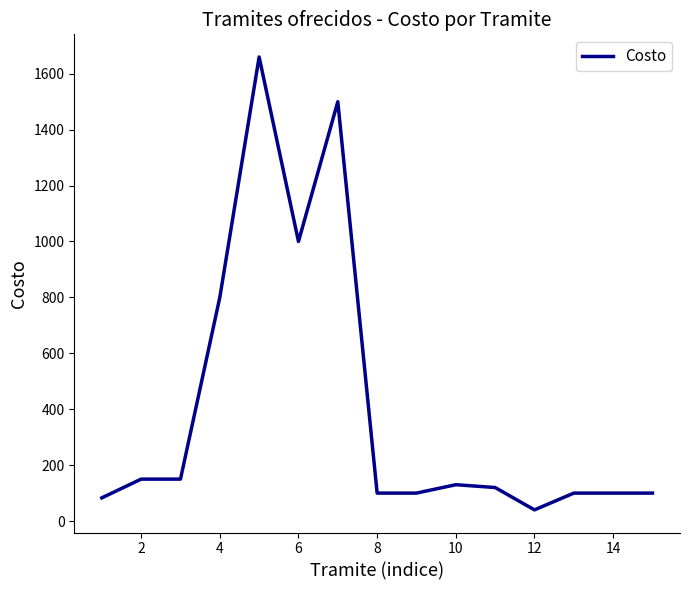

What is the greatest value displayed?

1660